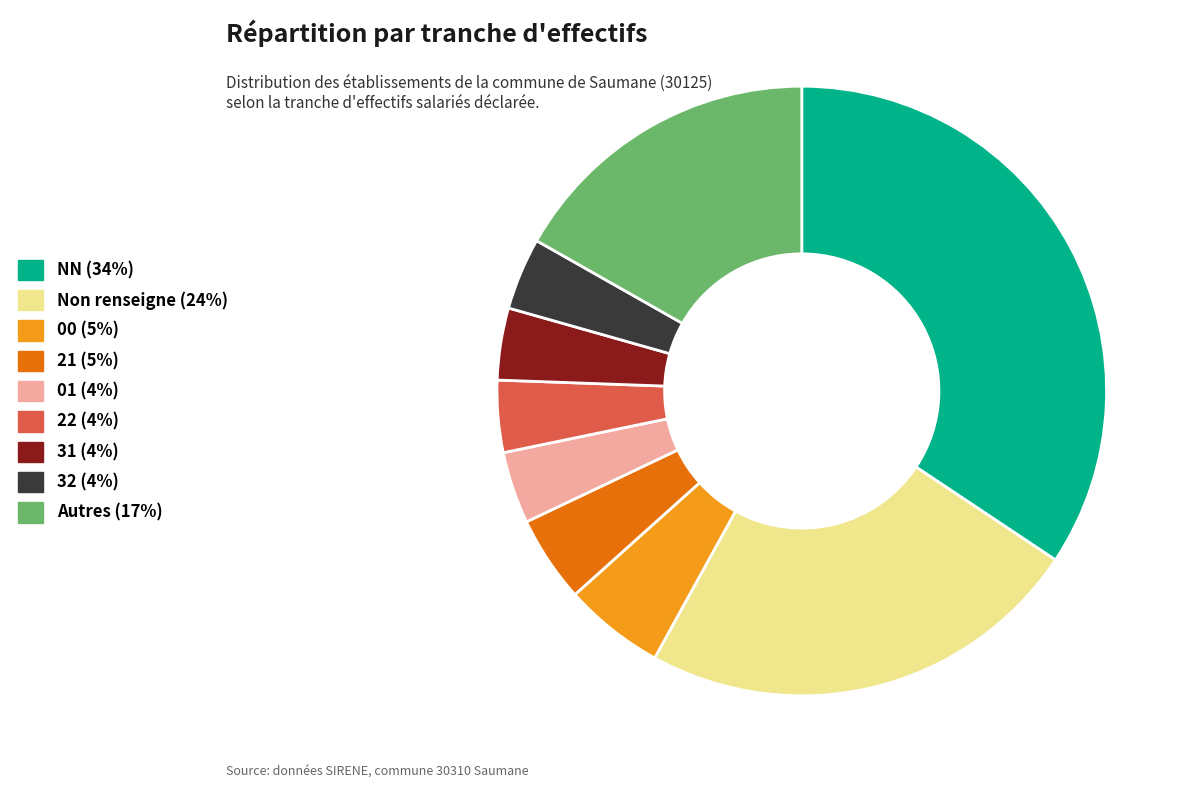

Does any single category account for the majority?

No